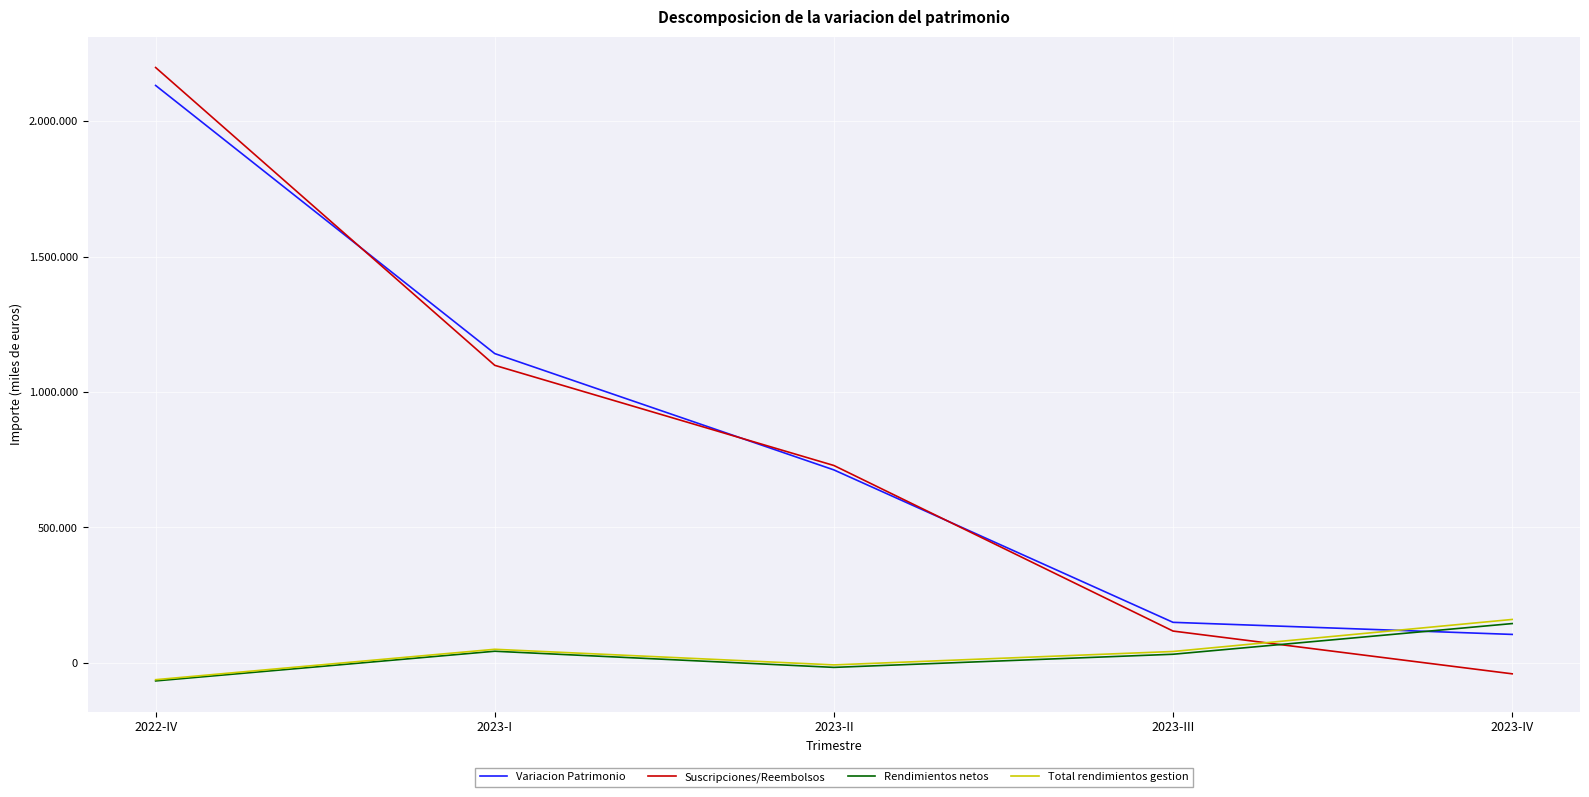

Does the chart display data point markers on the line(s)?

No